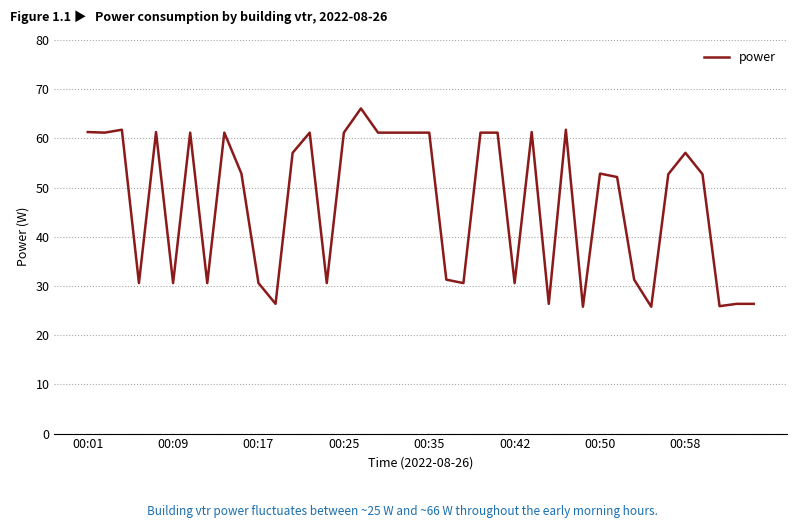

What is the difference between the maximum and minimum values?

40.3